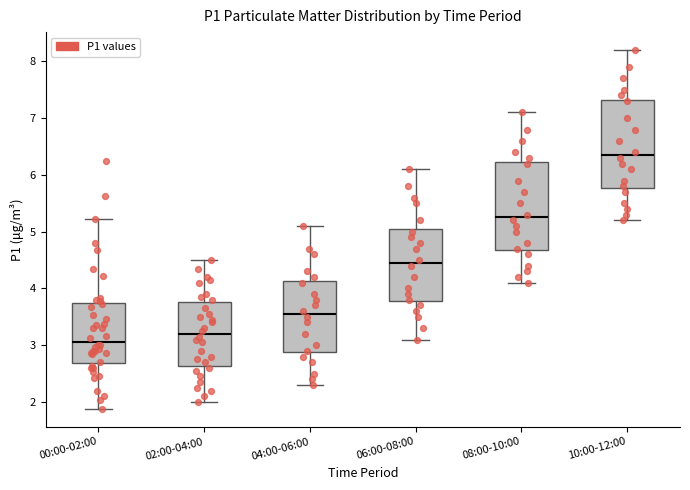

Which box has the lowest median line?

00:00-02:00